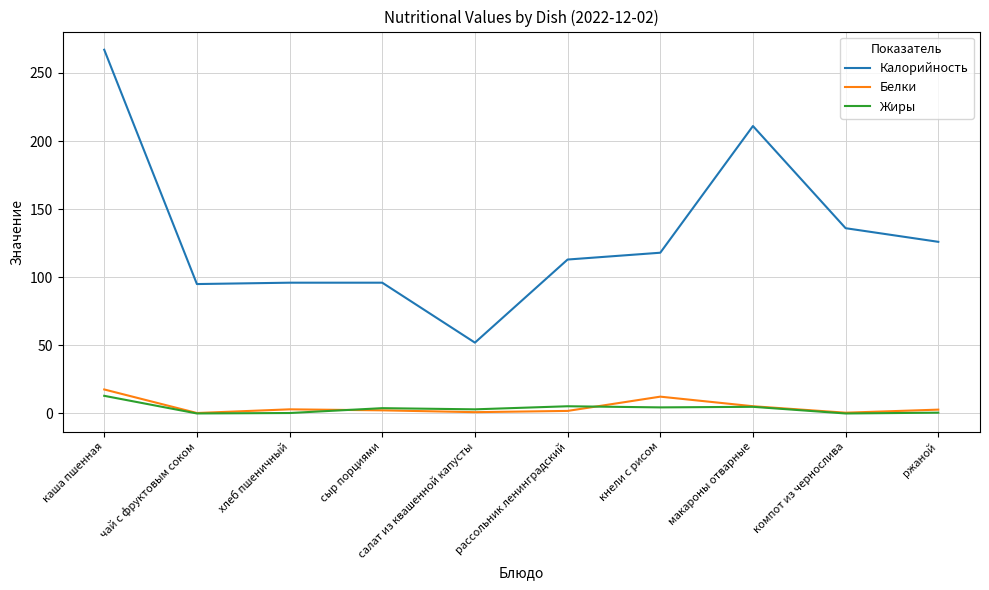

What is the maximum value shown in the chart?

267.0